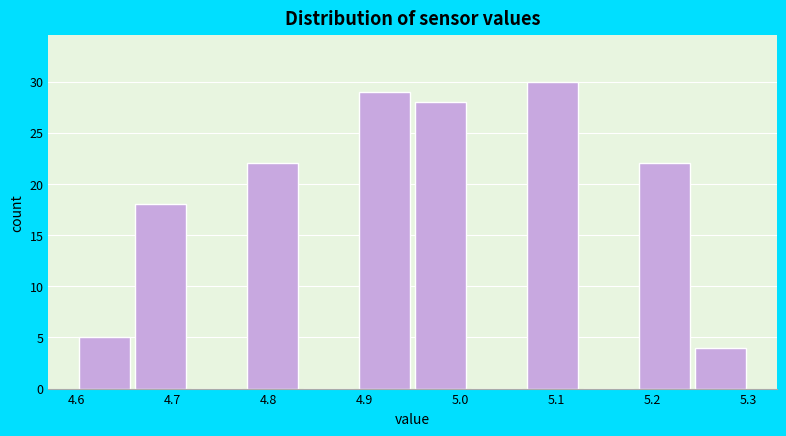

How tall is the bar that spans 4.60 to 4.66 on the x-axis? Neither the bar edges nor the heights are printed on the chart, so give them approximately, as read against the axes.

5